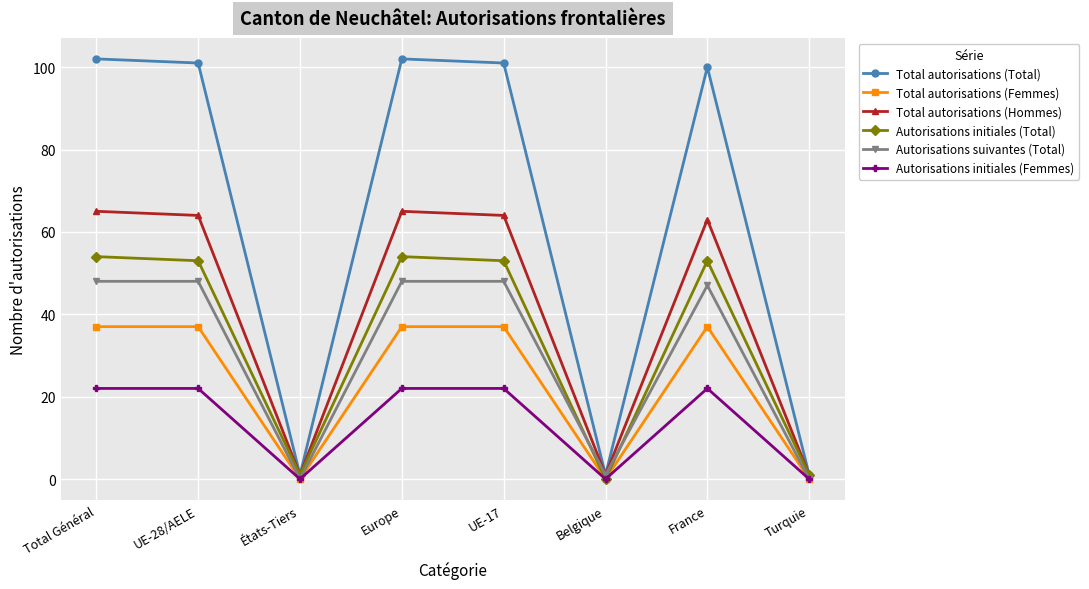

List the series in order of their peak value, lowest first.

Autorisations initiales (Femmes), Total autorisations (Femmes), Autorisations suivantes (Total), Autorisations initiales (Total), Total autorisations (Hommes), Total autorisations (Total)